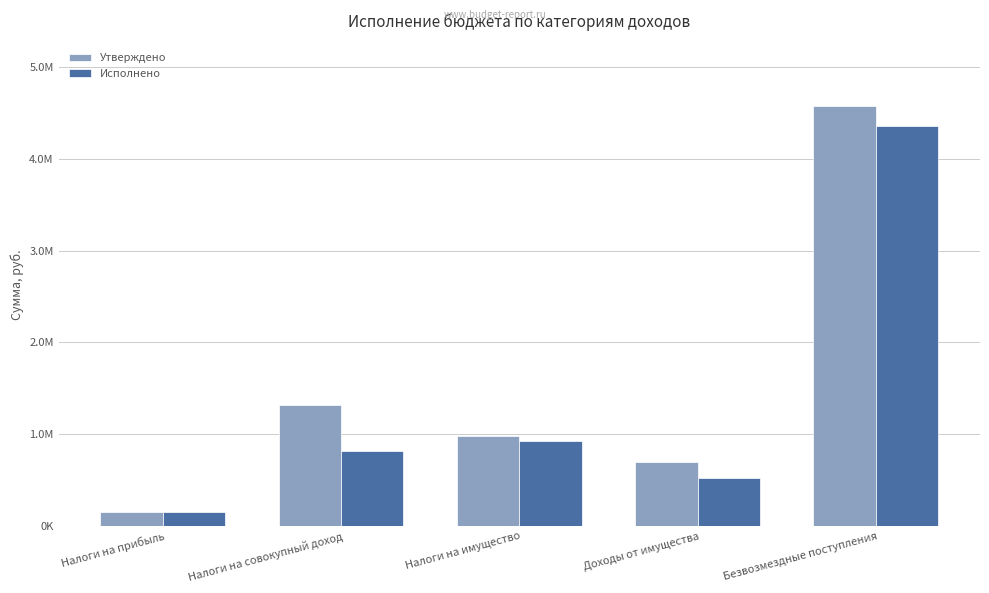

Which series has the largest range (max minus min)?

Утверждено